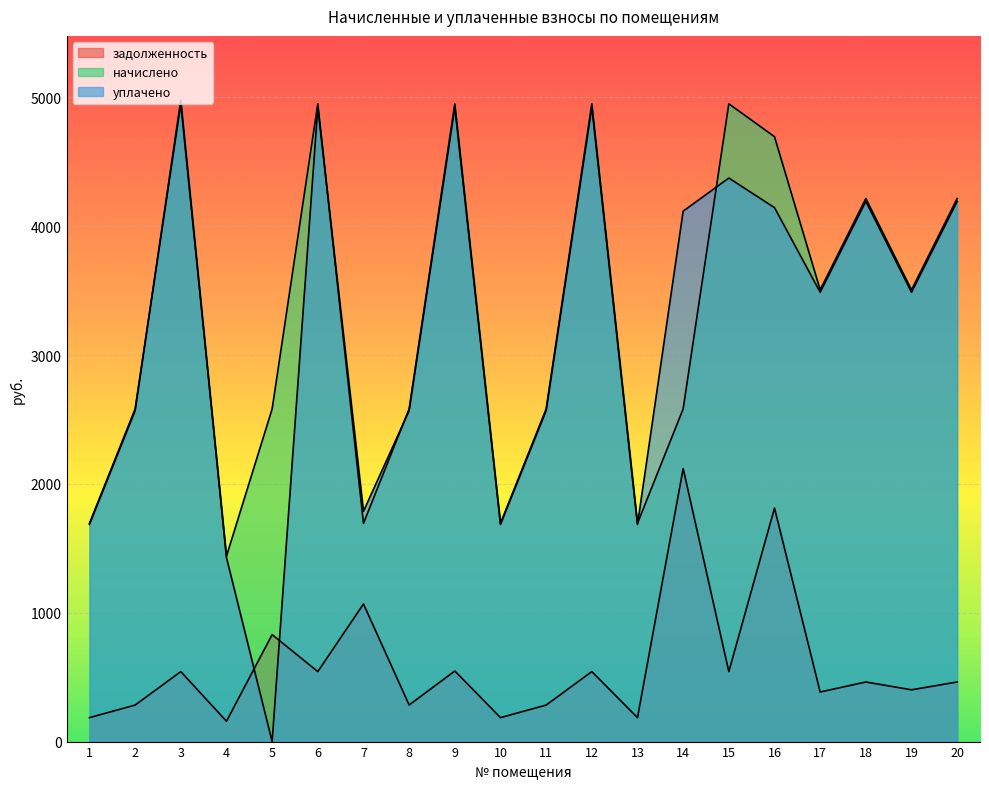

True or false: задолженность has a value of 134.7 at 20.

False